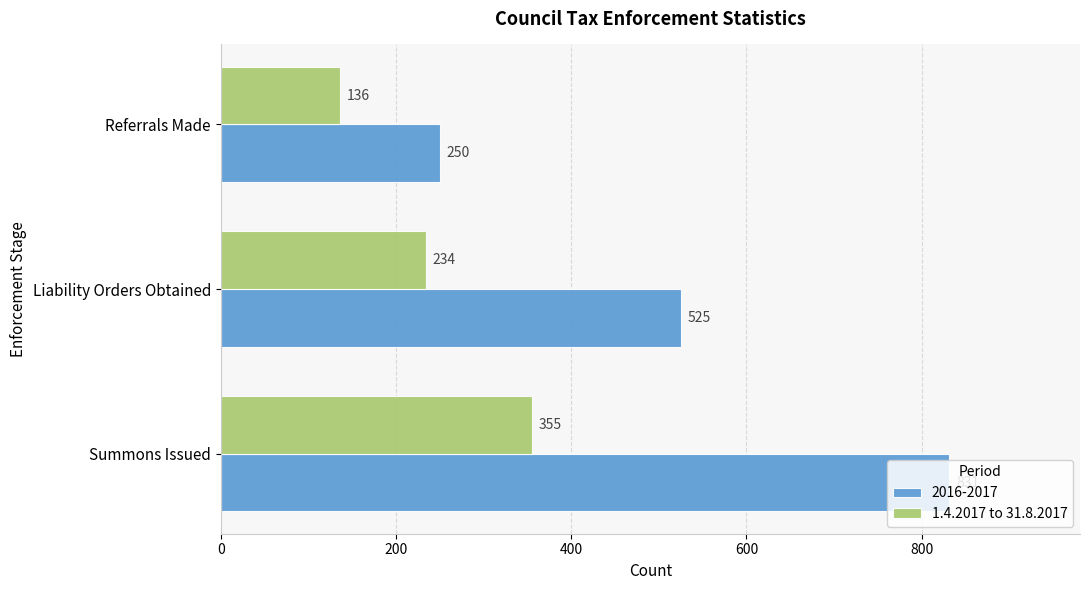

What is the average value of the 1.4.2017 to 31.8.2017 series?

242